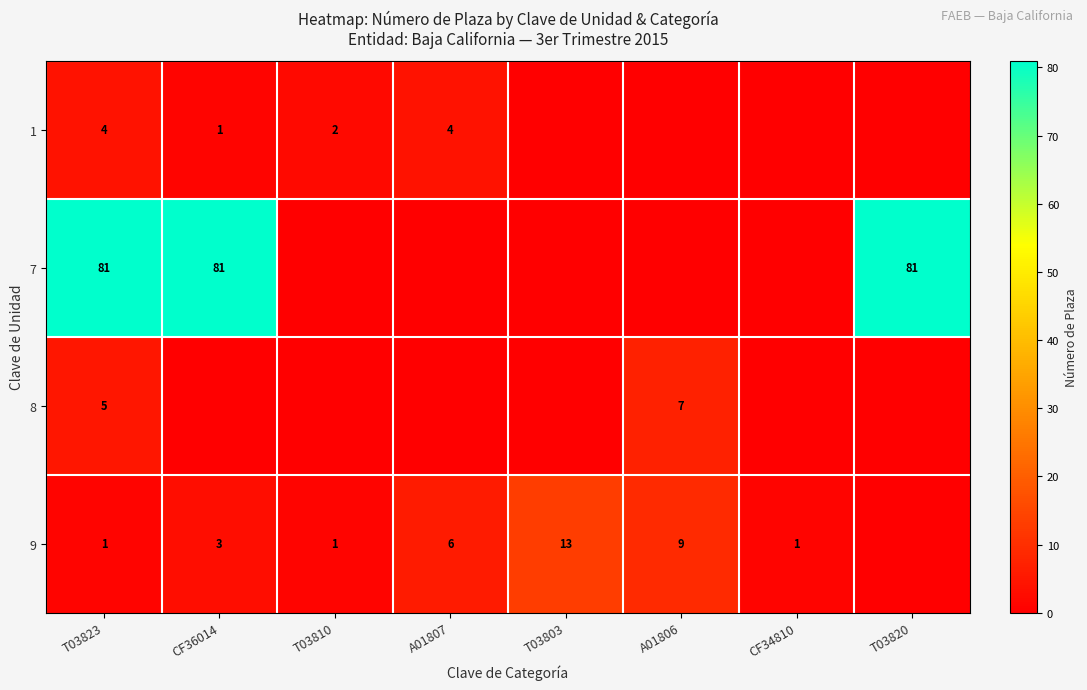

How many series are shown in this chart?

4